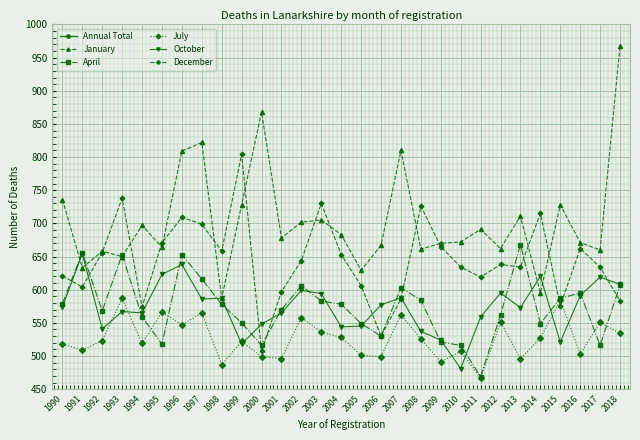

True or false: December has more than 1 interior local peaks.

True